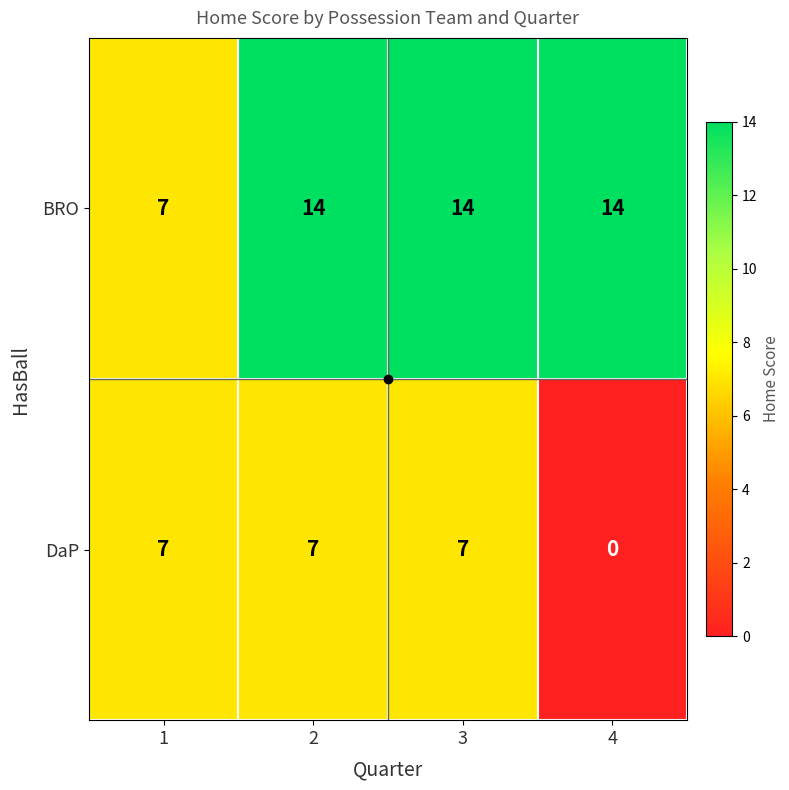

List the series in order of their overall mean, highest first.

BRO, DaP